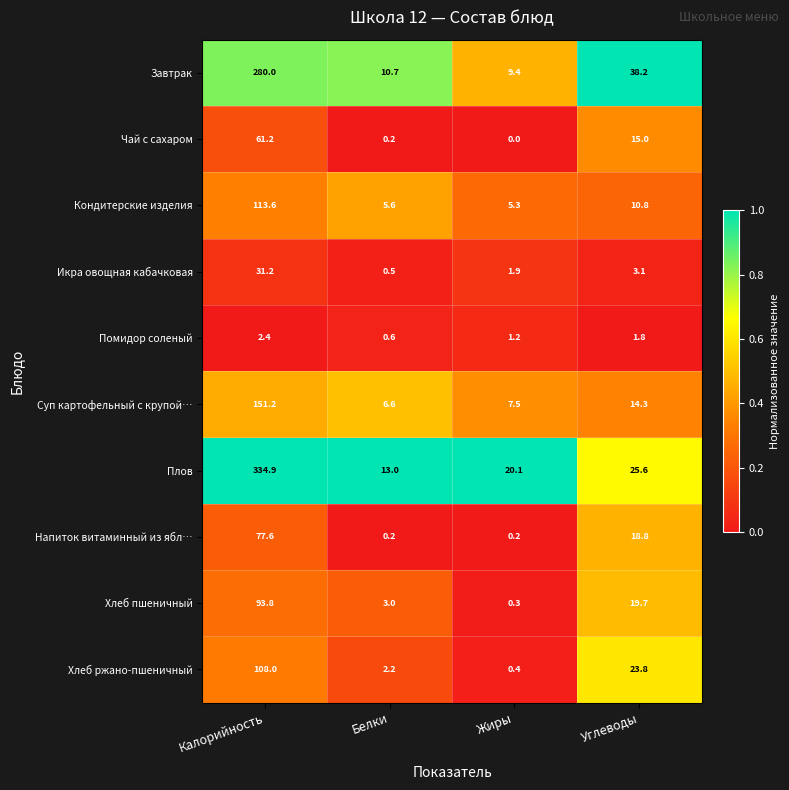

Is the value of Кондитерские изделия at Углеводы greater than the value of Чай с сахаром at Жиры?

Yes